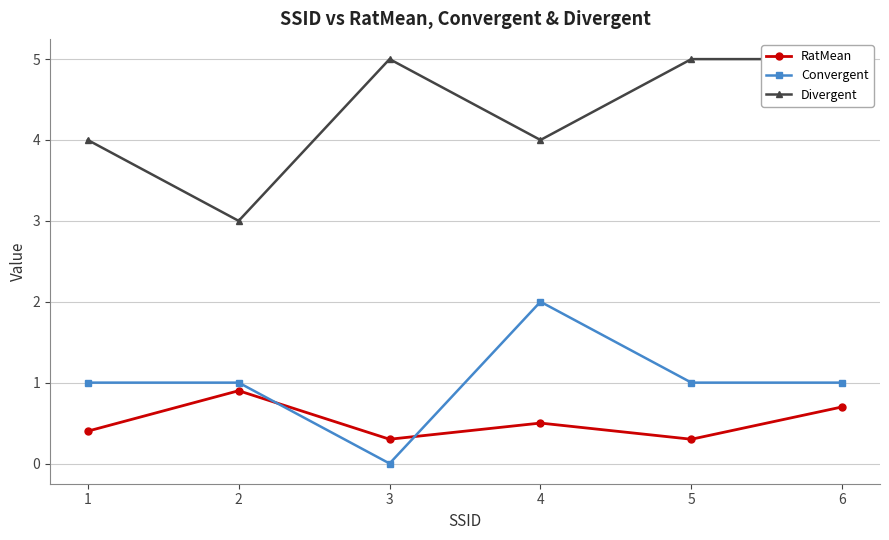

At how many categories does at least one series exceed 0?

6